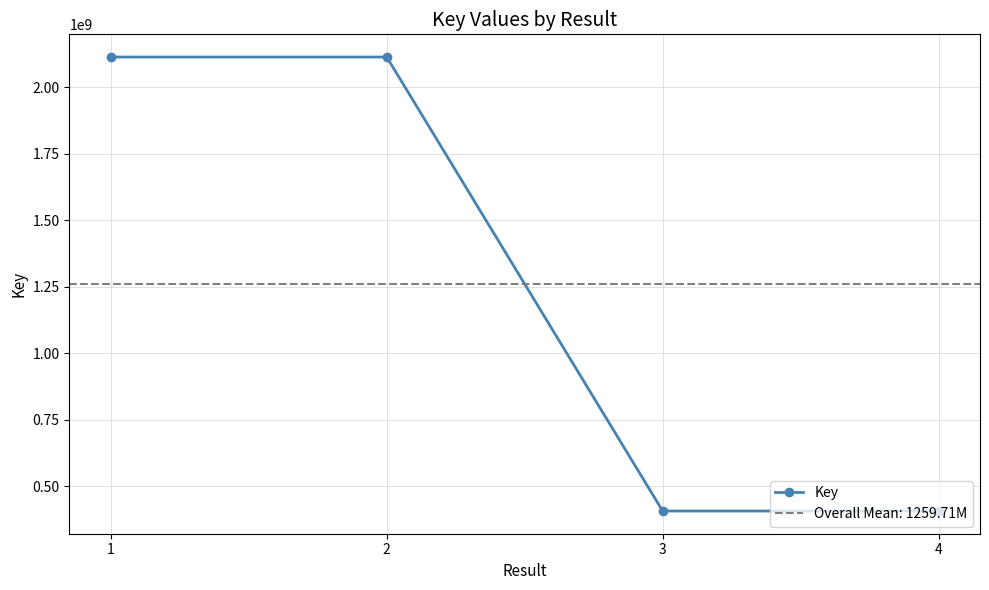

Approximately how many times larger is the value at 3 compared to 2?

0.2